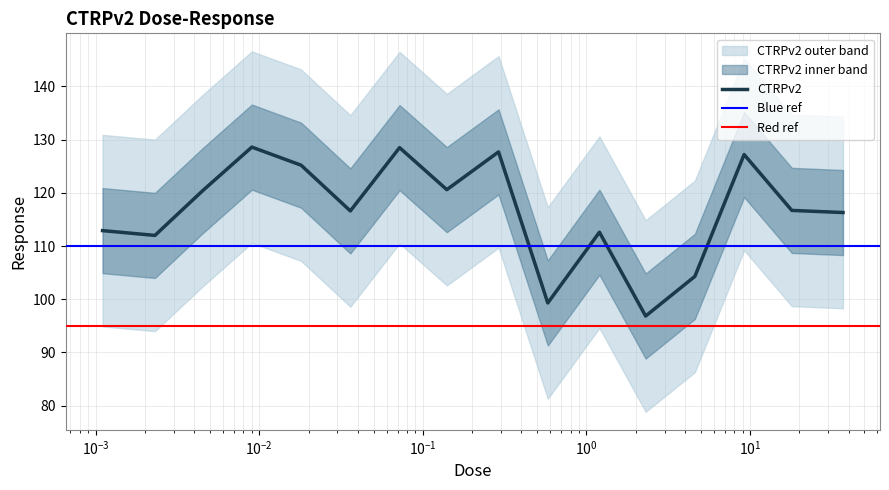

What is the value of the 9th point from the left?

127.7